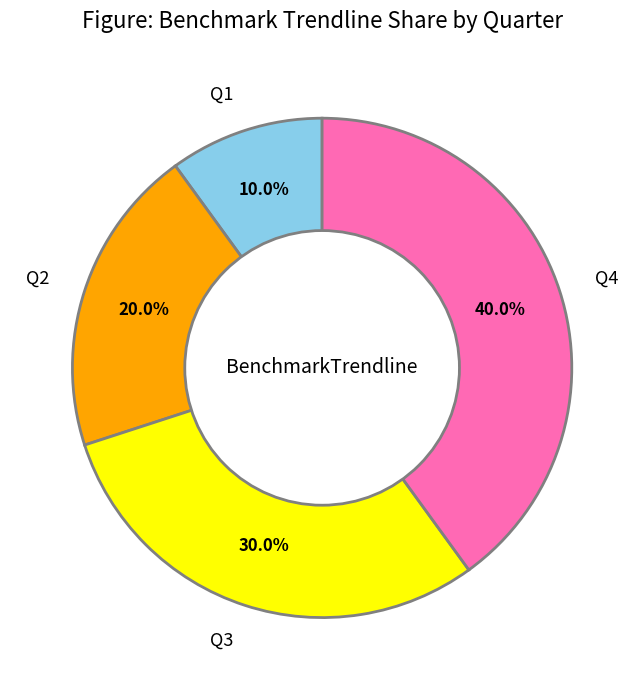

Which has a higher value, Q3 or Q1?

Q3